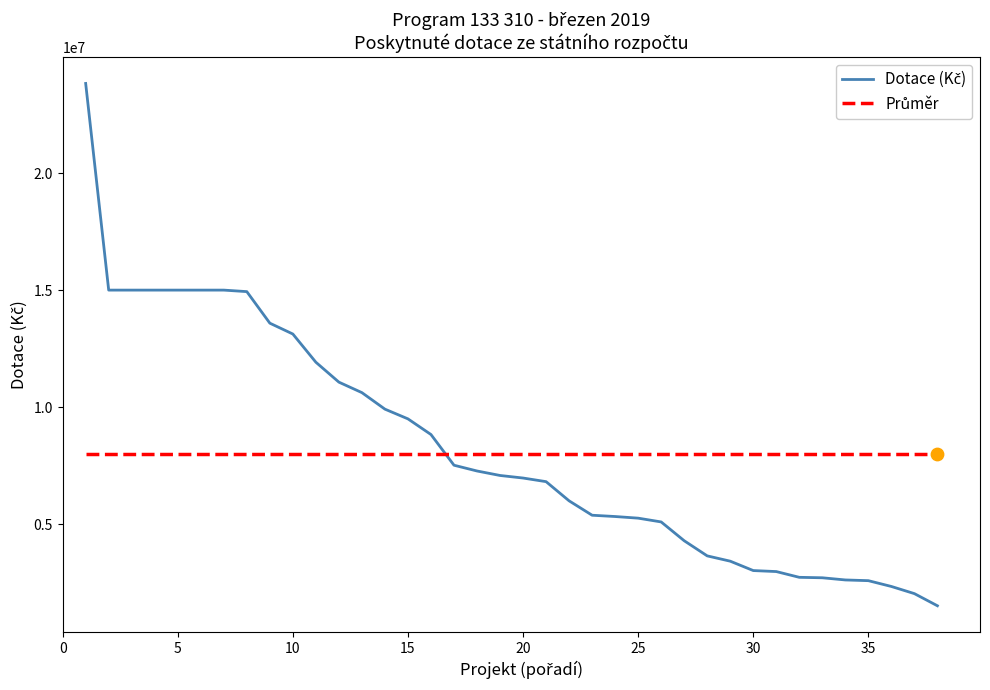

What is the minimum value shown in the chart?

1519086.0